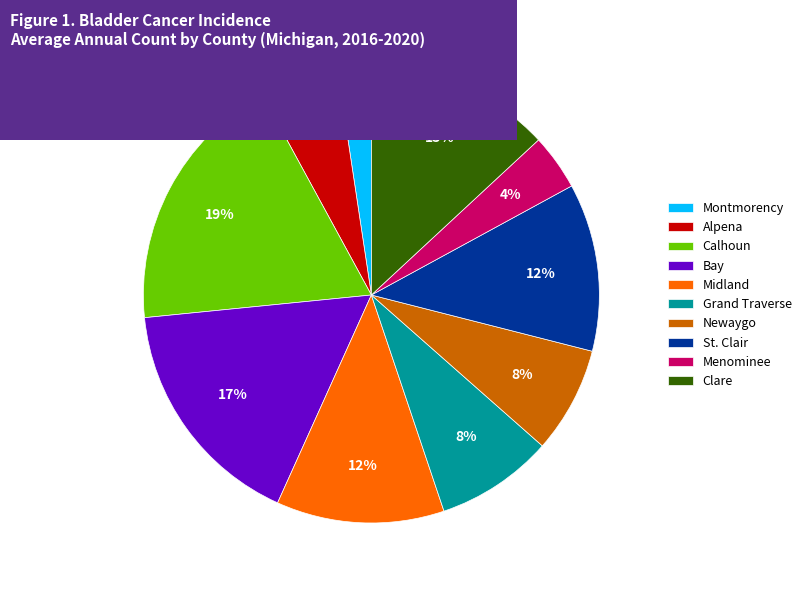

True or false: Midland accounts for 12% of the total.

True